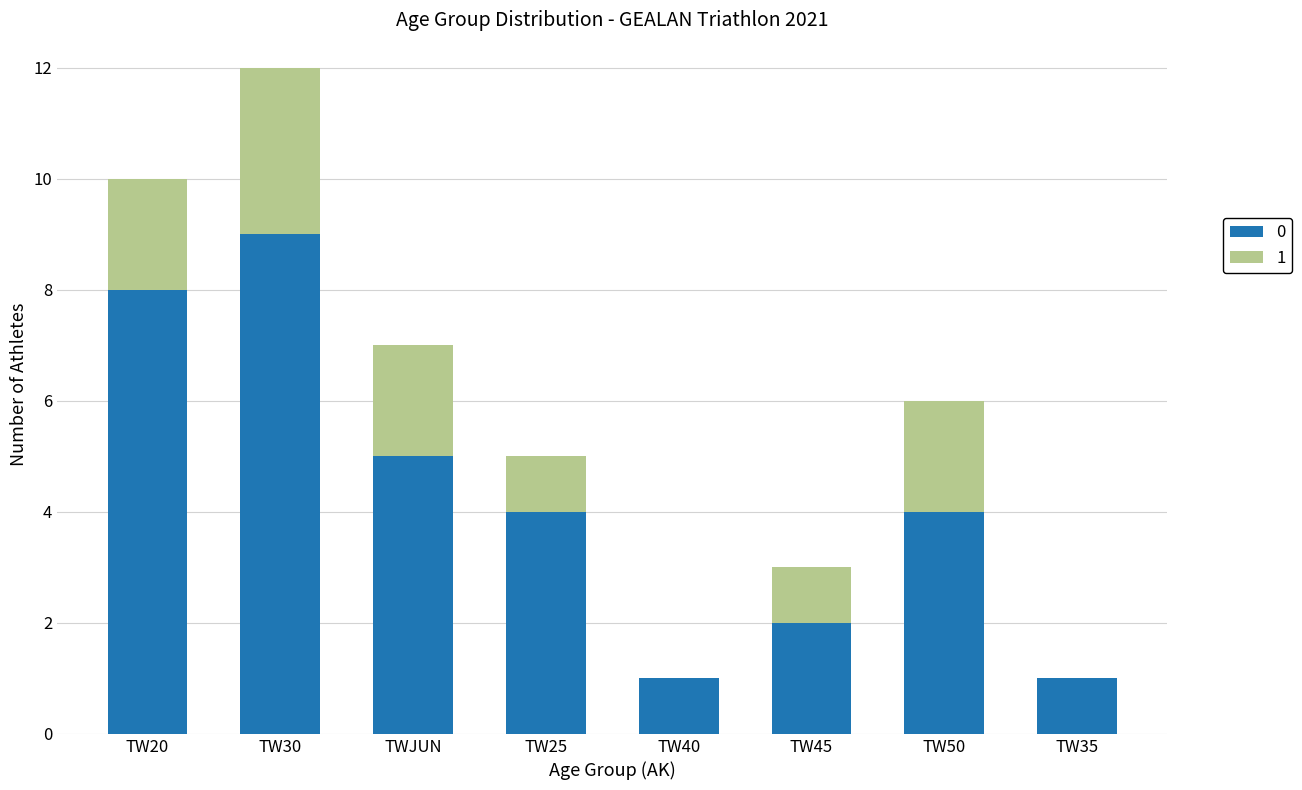

At which category is the sum across all series the highest?

TW30